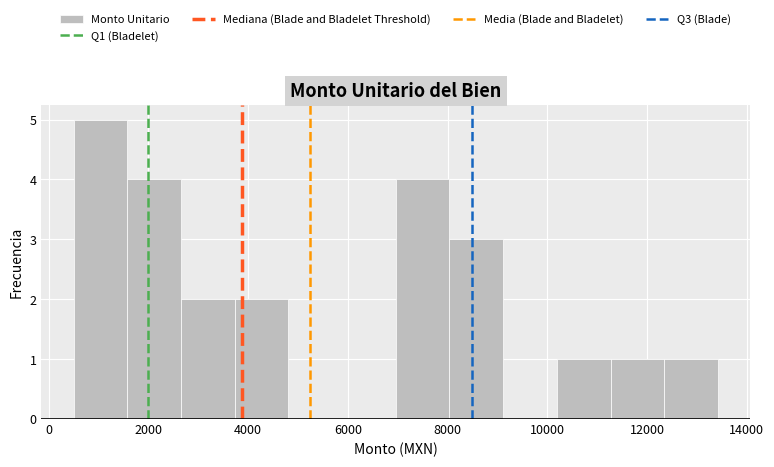

Reading left to right, list every bar in this chart as the range it spans on the x-axis followed by its height. Neither the bar edges nor the heights are printed on the chart, so give them approximately, as read against the axes.

400 to 1600: 5
1600 to 2600: 4
2600 to 3800: 2
3800 to 4800: 2
4800 to 5800: 0
5800 to 7000: 0
7000 to 8000: 4
8000 to 9200: 3
9200 to 10200: 0
10200 to 11200: 1
11200 to 12400: 1
12400 to 13400: 1